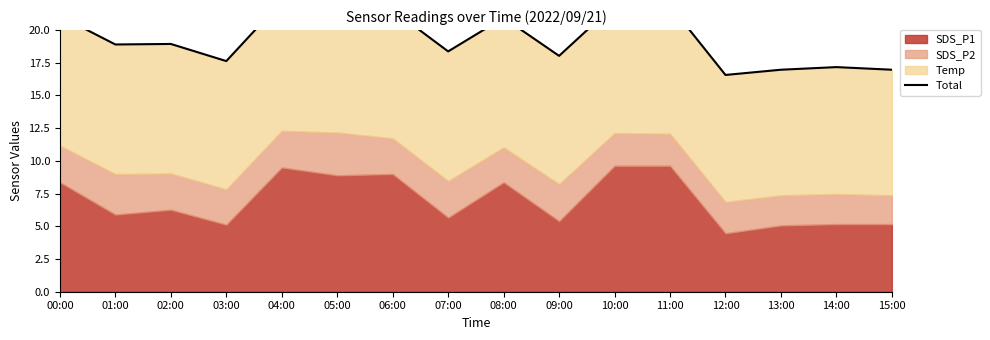

How many interior local valleys (lower than both neighbors) does the data have?

5